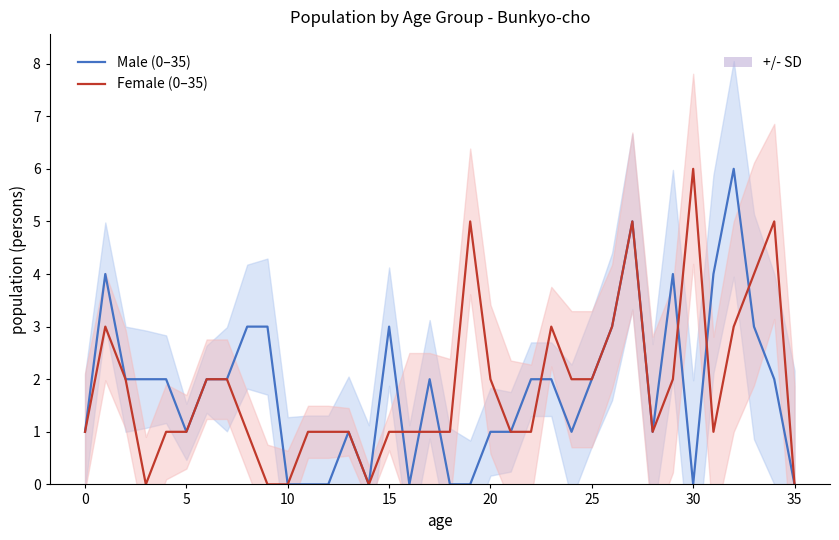

What is the total value across all series at 24?

3